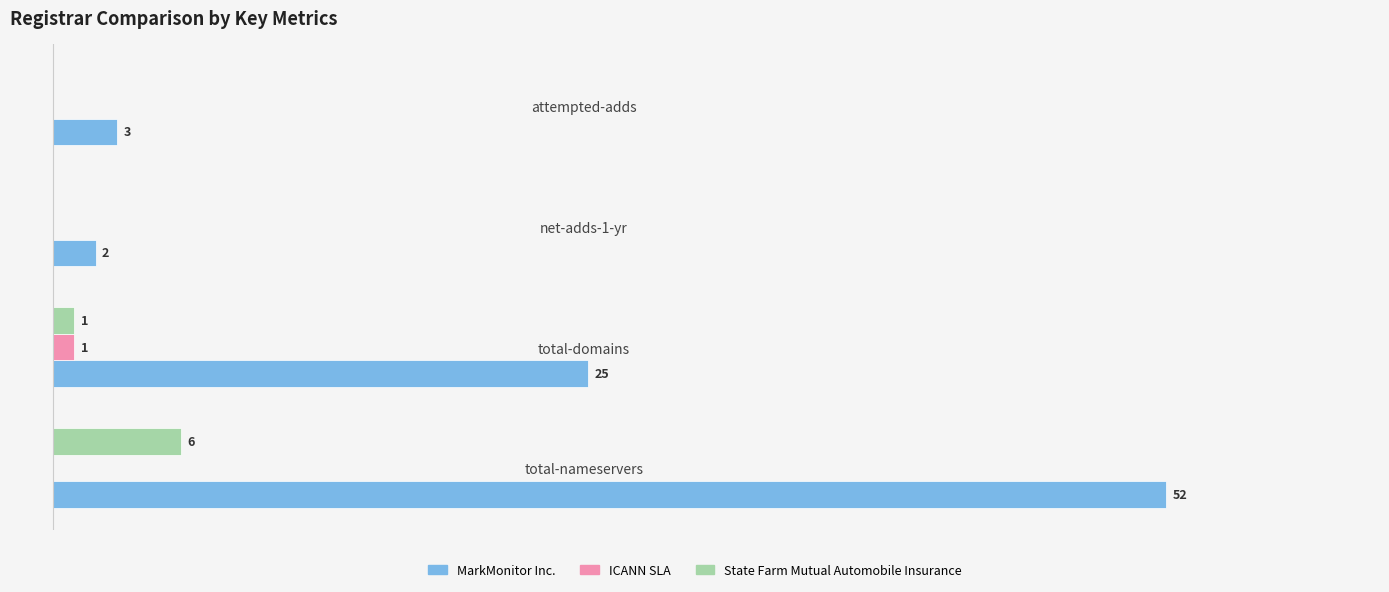

Which series changed the most between total-domains and net-adds-1-yr?

MarkMonitor Inc.